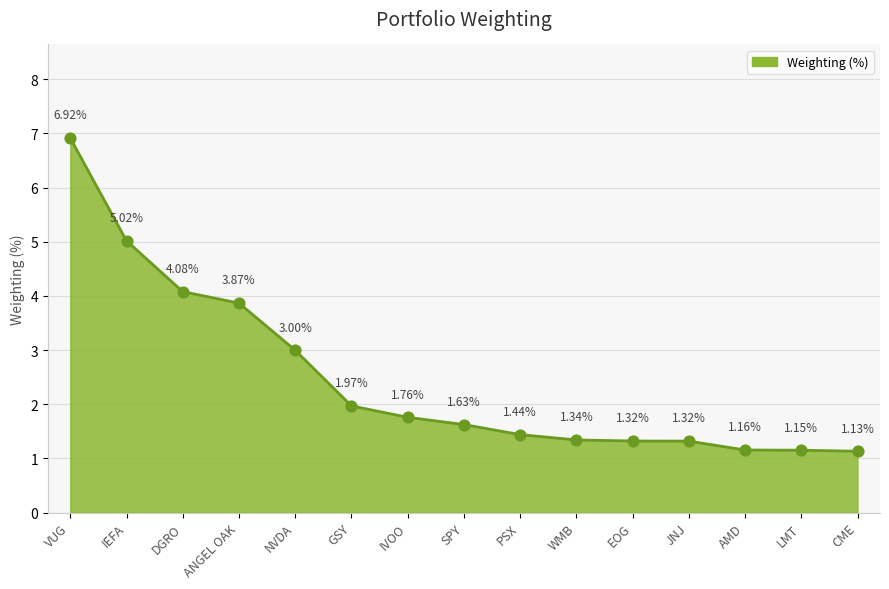

What is the change in value from VUG to AMD?

-5.8